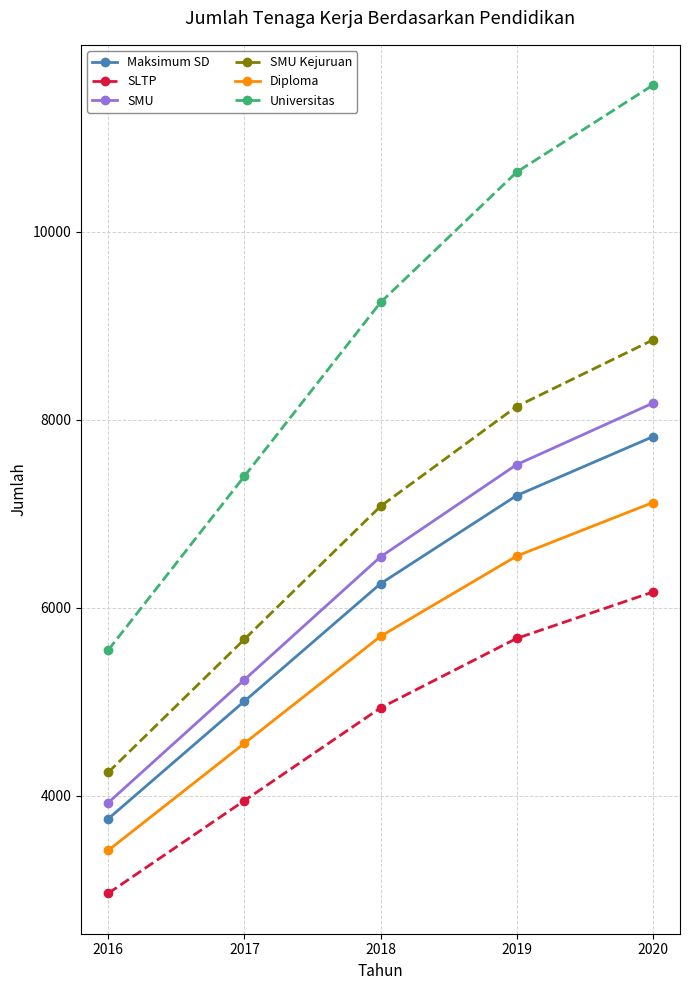

What are all the series names shown in the legend?

Maksimum SD, SLTP, SMU, SMU Kejuruan, Diploma, Universitas